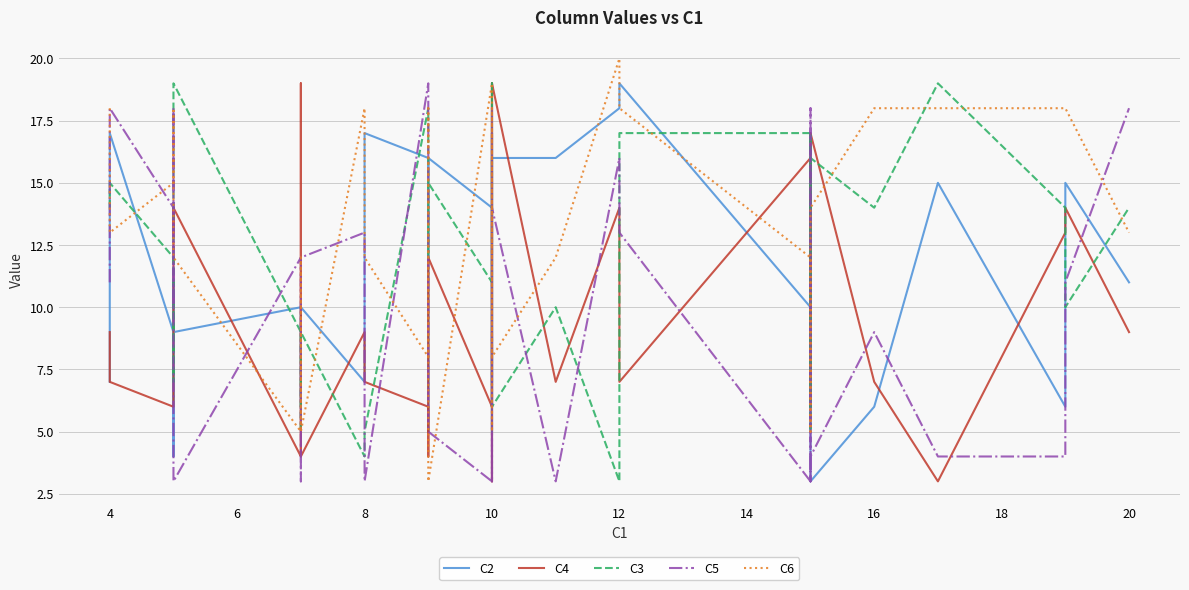

The value of C4 at 10 is 20. True or false?

False